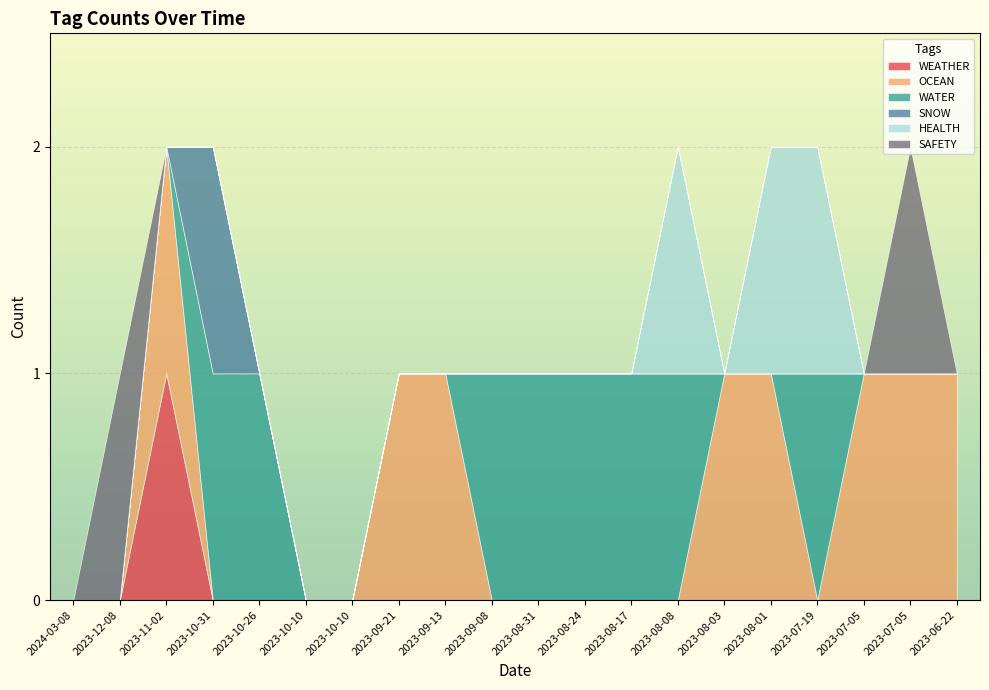

At which label is WATER closest to 0?

2024-03-08